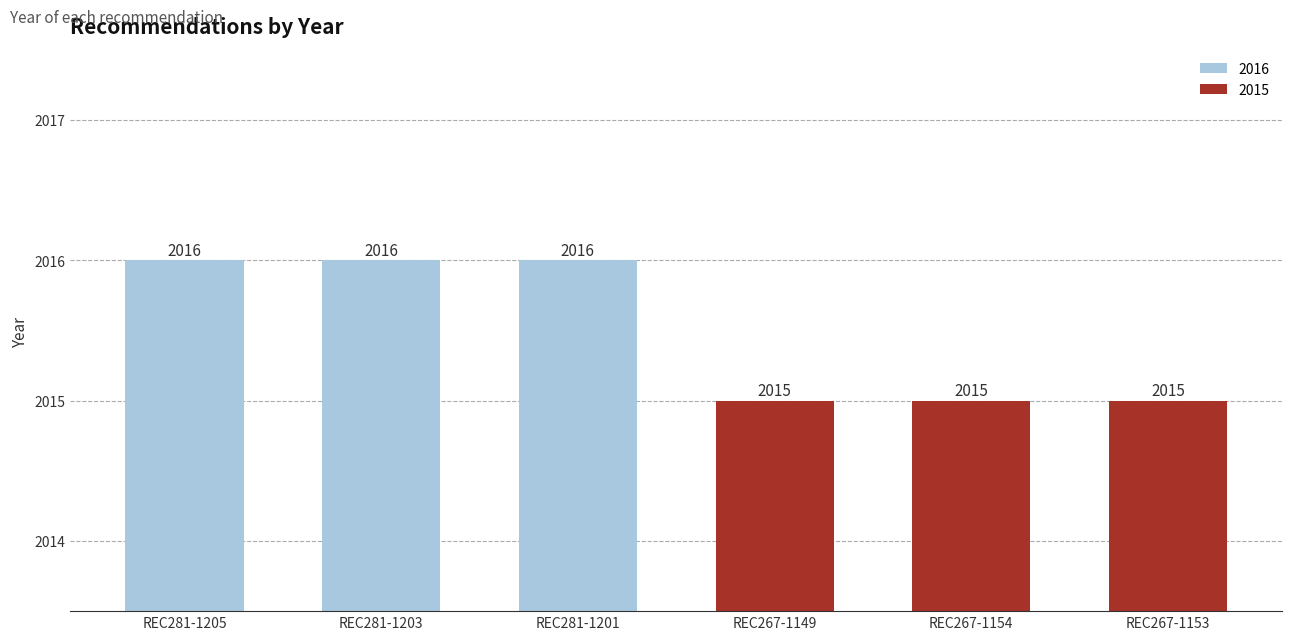

The chart shows a value of 730 at REC267-1153. True or false?

False